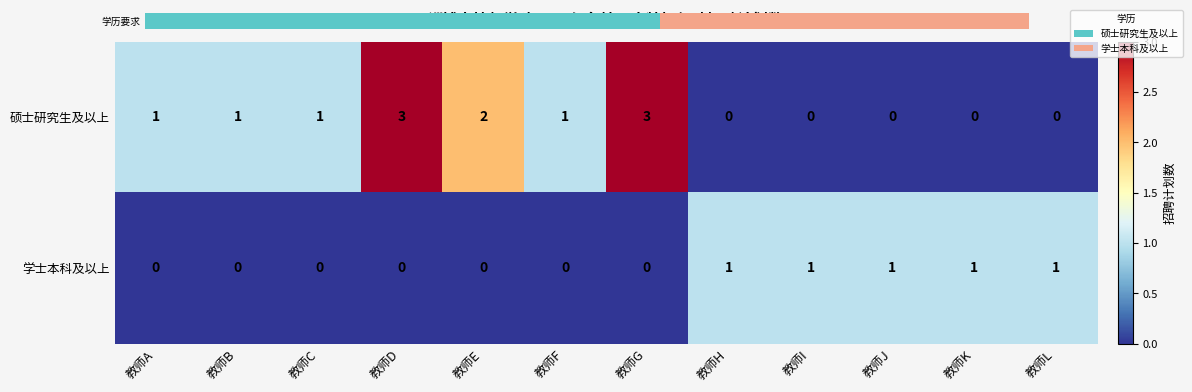

The 学士本科及以上 series shows 0 at 教师F. True or false?

True